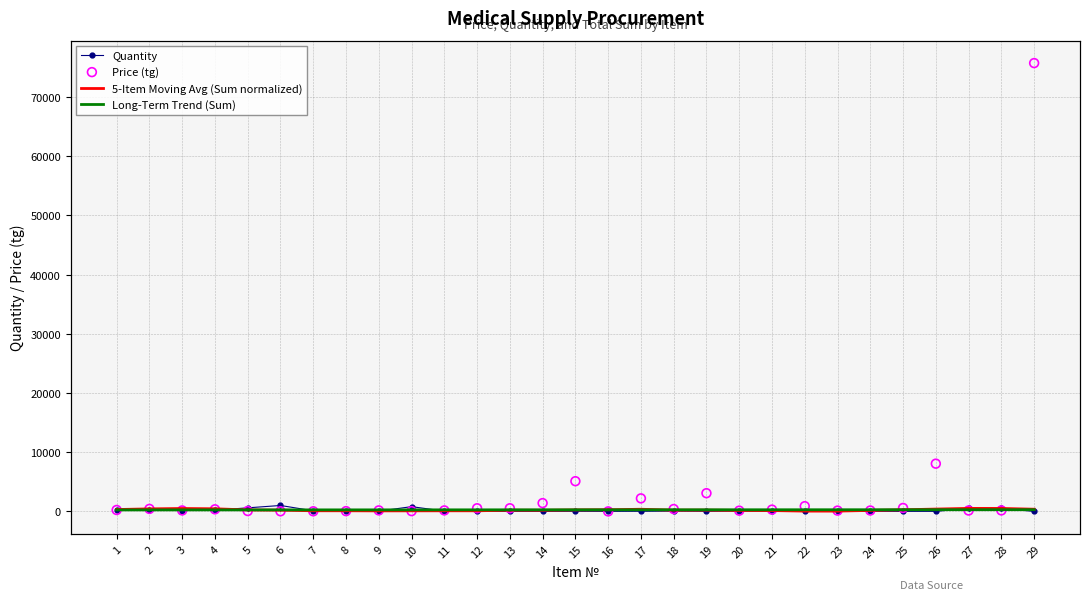

Is the value of Long-Term Trend (Sum) at 11 greater than the value of Quantity at 23?

Yes